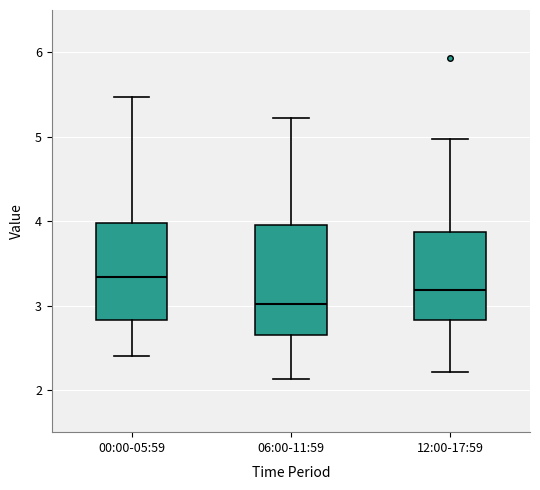

Reading left to right, transcribe this box plot: for each box, give where its median line is, the range the box spans, and where its two whiskers end, as read against the y-axis. The values are not printed on the chart, so give them approximately, as read against the axis.

00:00-05:59: median 3.3, box 2.8 to 4.0, whiskers 2.4 to 5.5
06:00-11:59: median 3.0, box 2.7 to 4.0, whiskers 2.1 to 5.2
12:00-17:59: median 3.2, box 2.8 to 3.9, whiskers 2.2 to 5.0